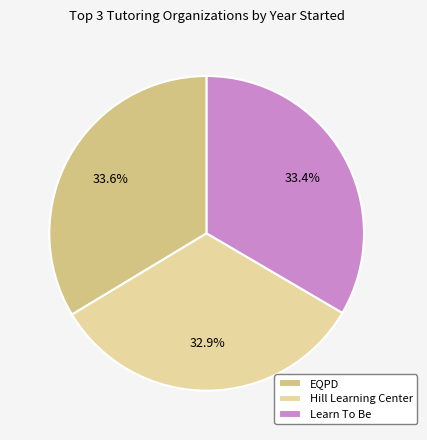

Is there a majority slice in this chart?

No